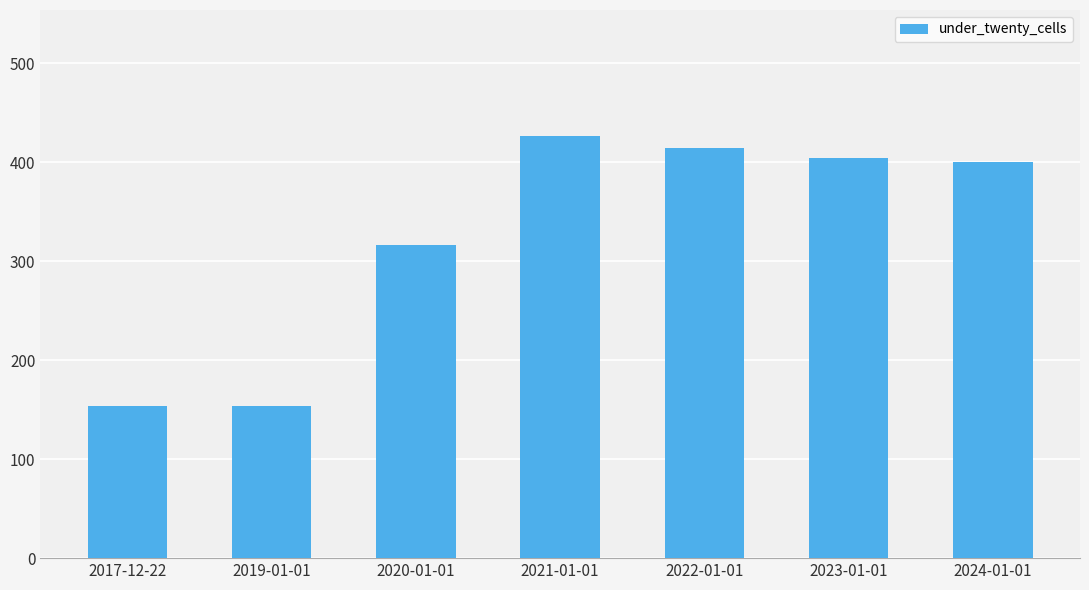

Between 2022-01-01 and 2024-01-01, which is larger?

2022-01-01